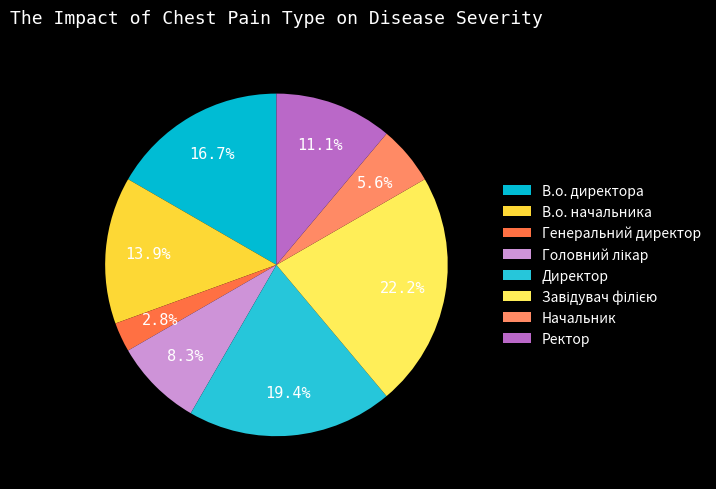

How many slices are in this pie chart?

8